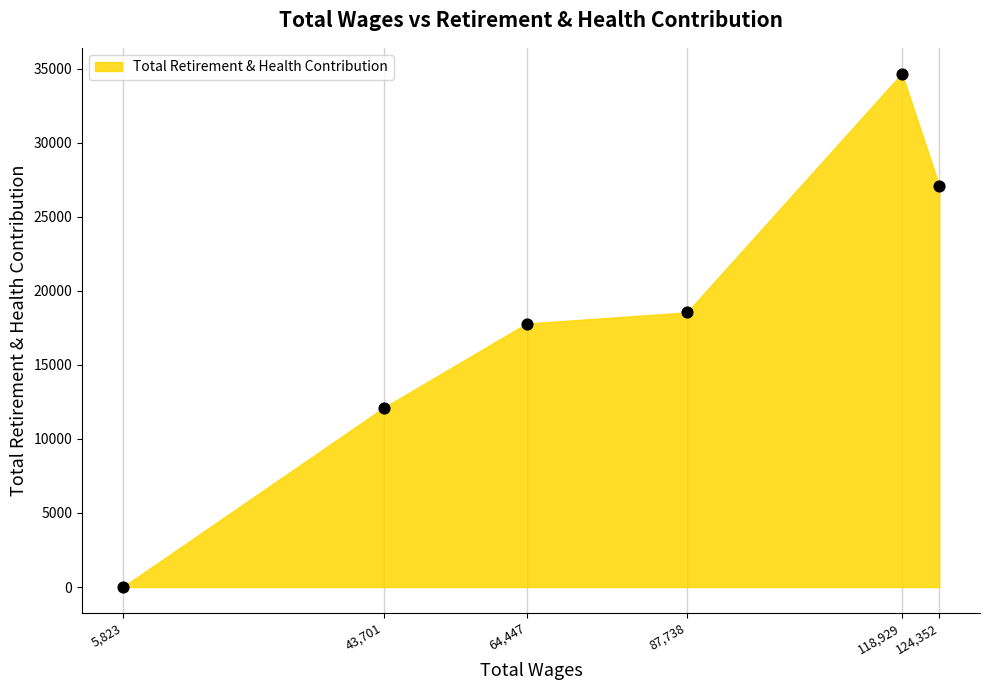

What Y value in the scatter plot is closest to 17337?

17792